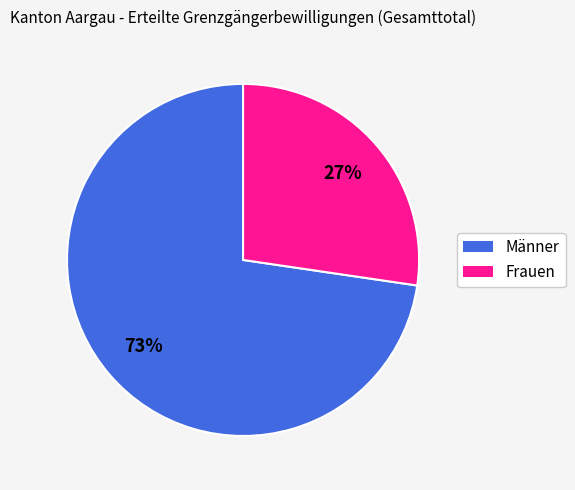

Which slice represents more than half of the pie?

Männer